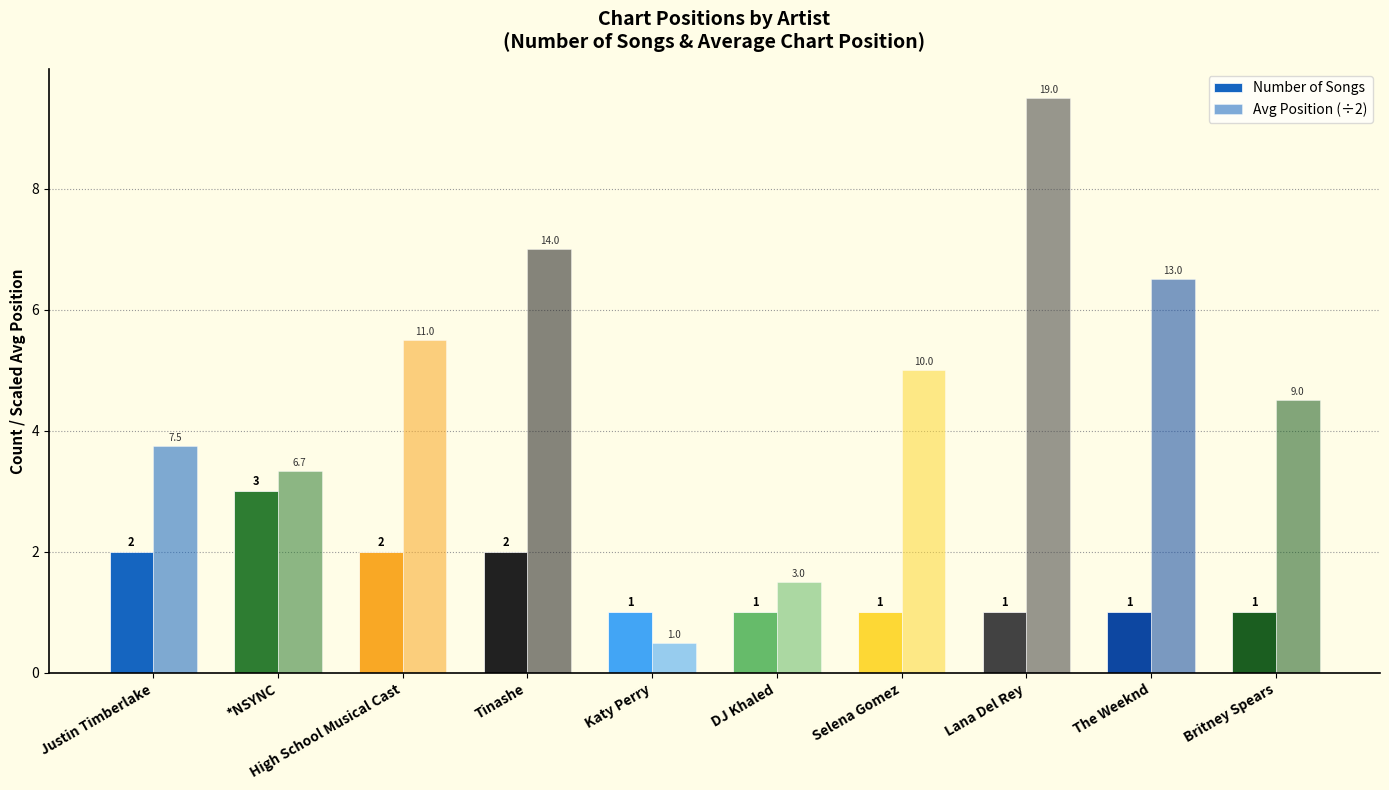

Does the chart contain any negative values?

No